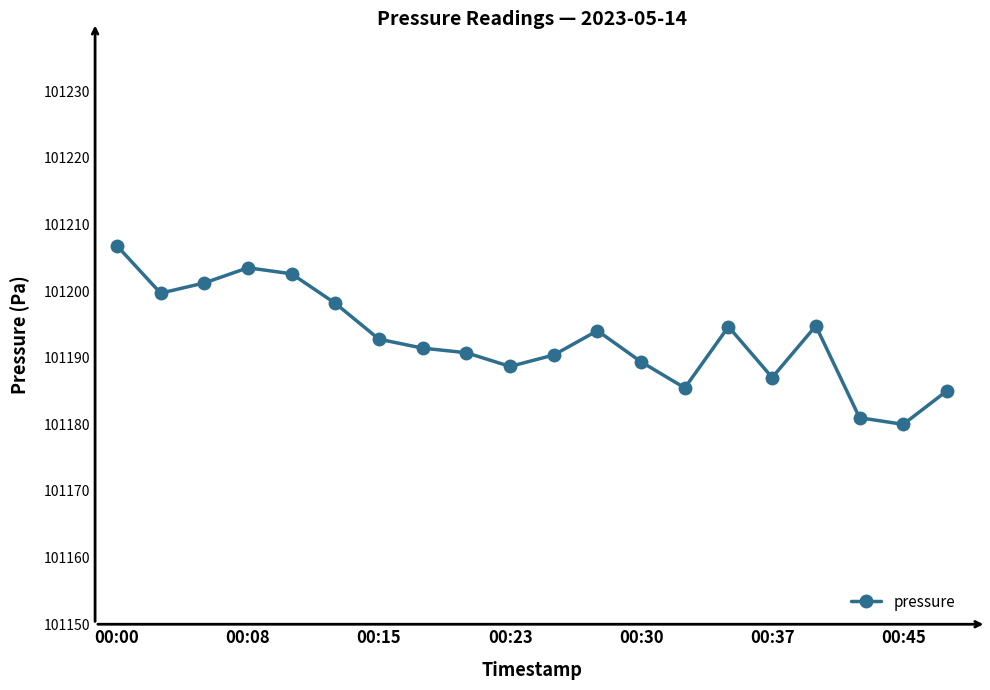

What is the average value?

101192.9